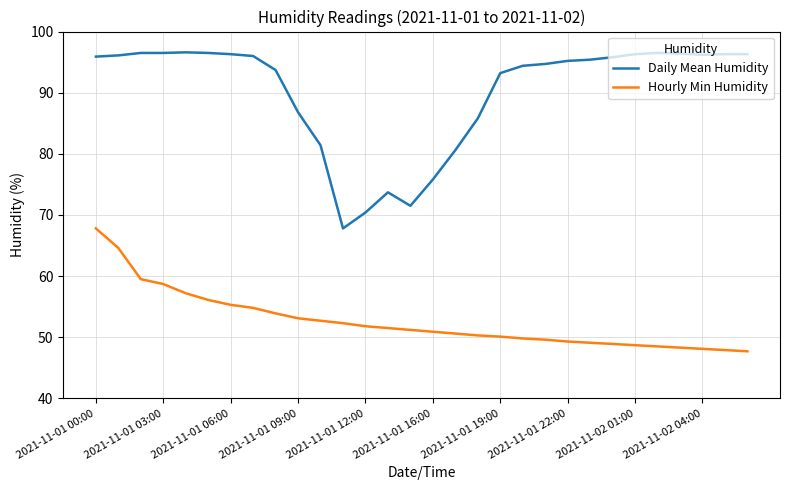

Which series has the largest total across all categories?

Daily Mean Humidity